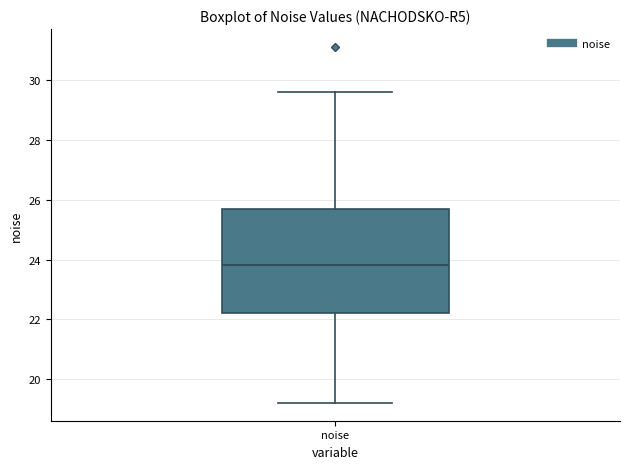

Where does the lower whisker of the box for noise end on the y-axis? The values are not printed on the chart, so give them approximately, as read against the axis.

19.2